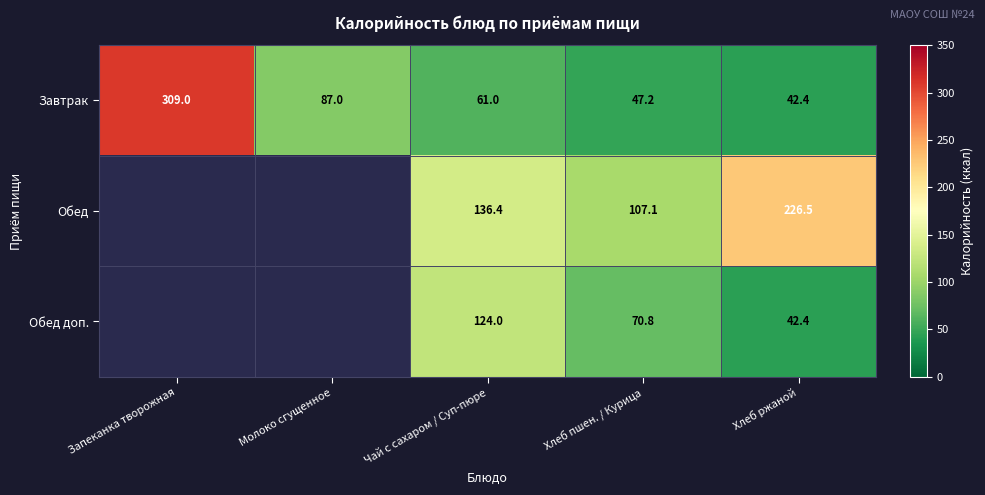

Between Чай с сахаром / Суп-пюре and Хлеб ржаной, which series saw the biggest shift?

Обед